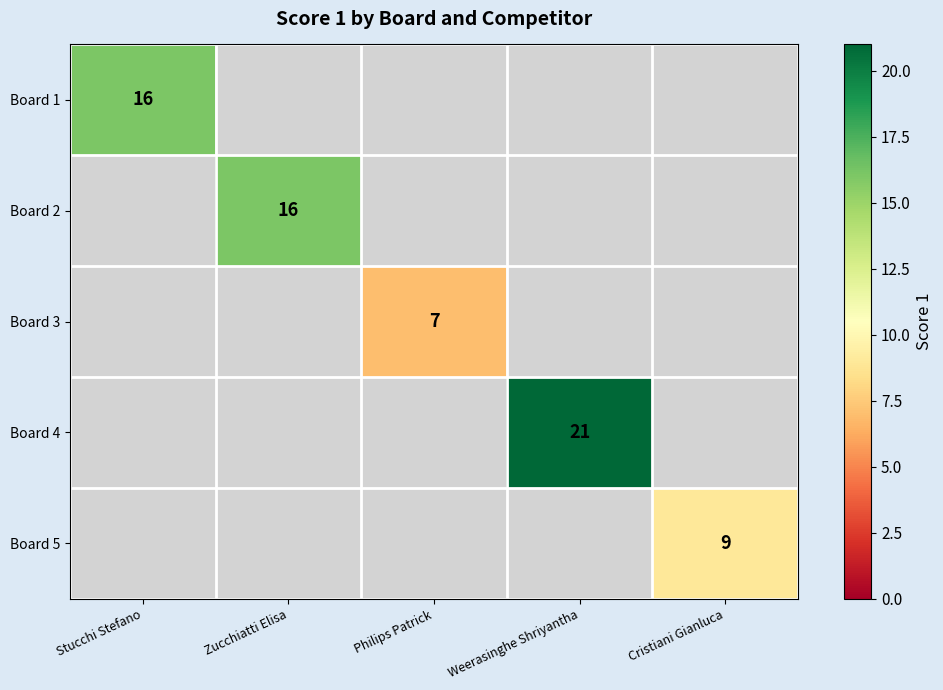

At how many categories does at least one series exceed 13?

3